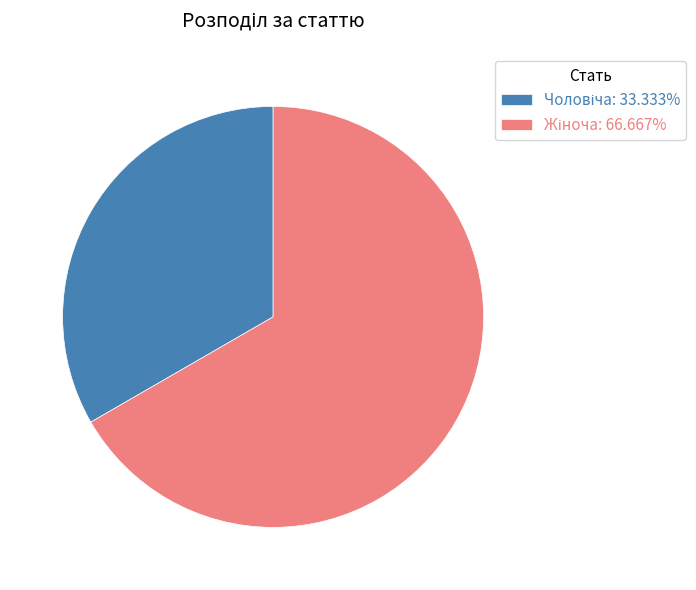

Is there a majority slice in this chart?

Yes